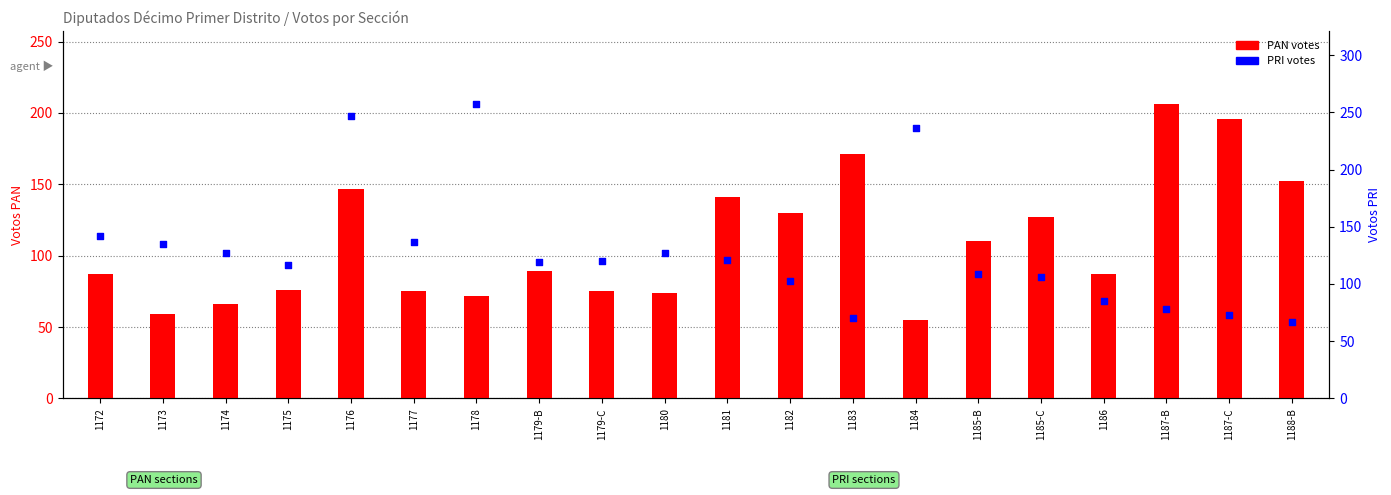

What is the total value across all series at 1183?

241